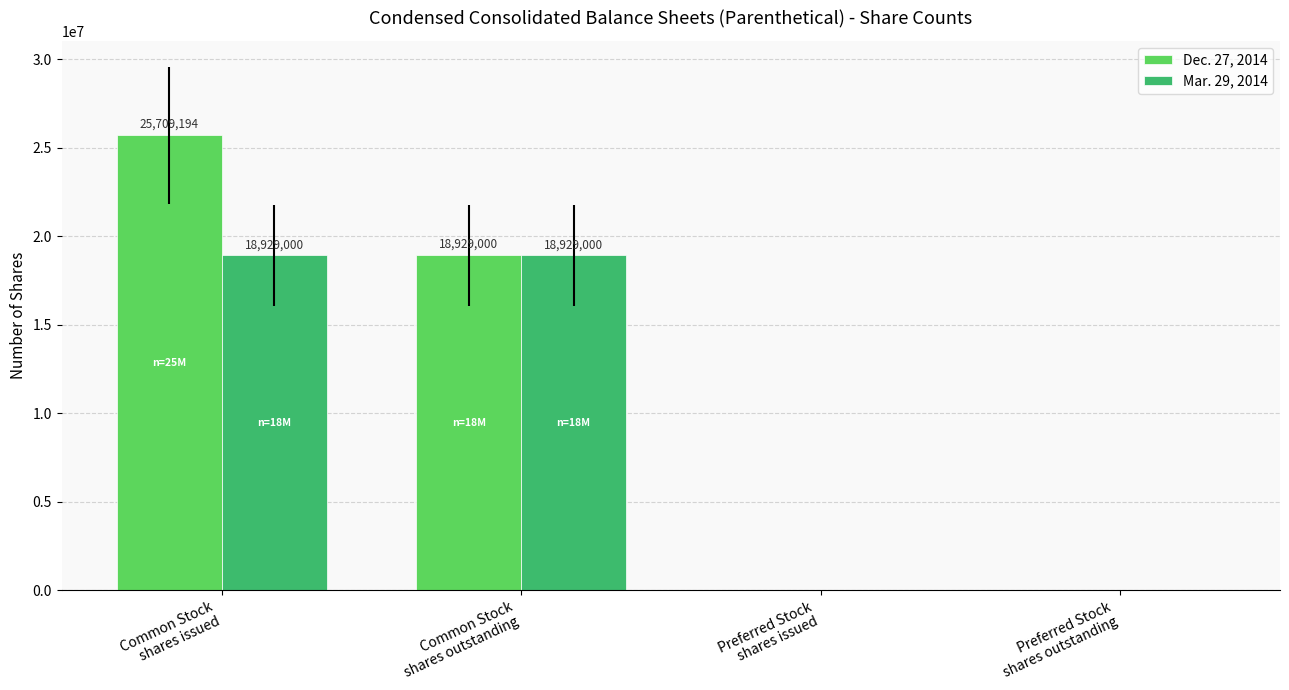

What is the total value across all series at Common Stock
shares outstanding?

37858000